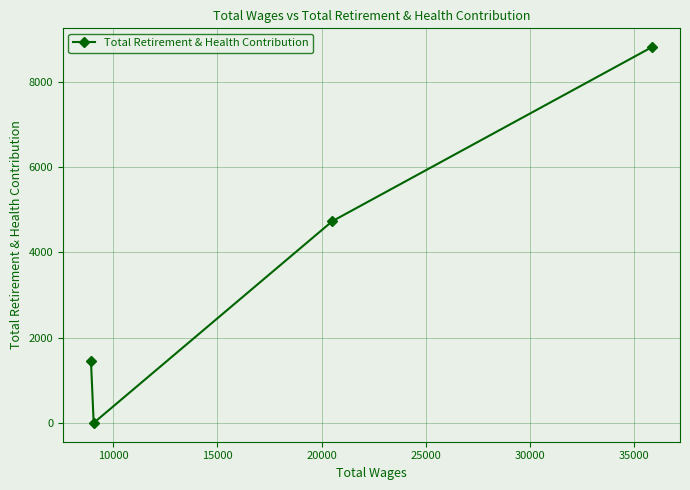

What is the maximum value shown in the chart?

8820